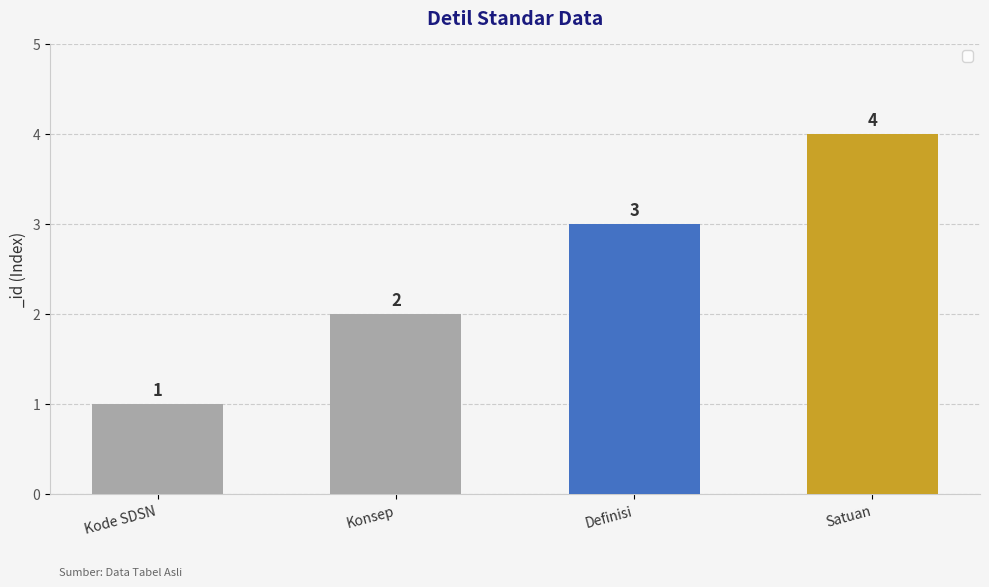

What is the difference between the maximum and second lowest values?

2